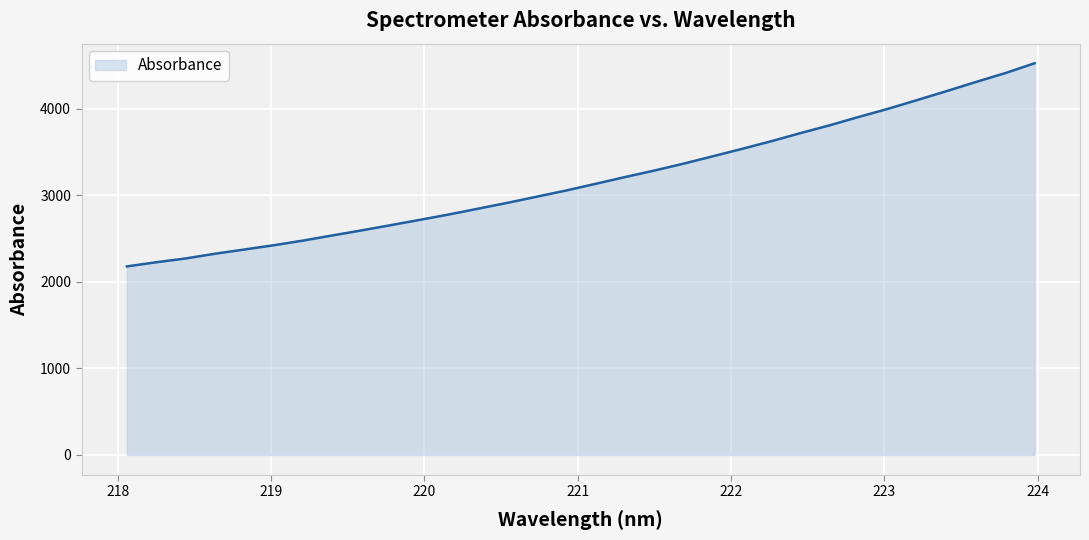

What is the difference between the maximum and minimum values?

2347.9